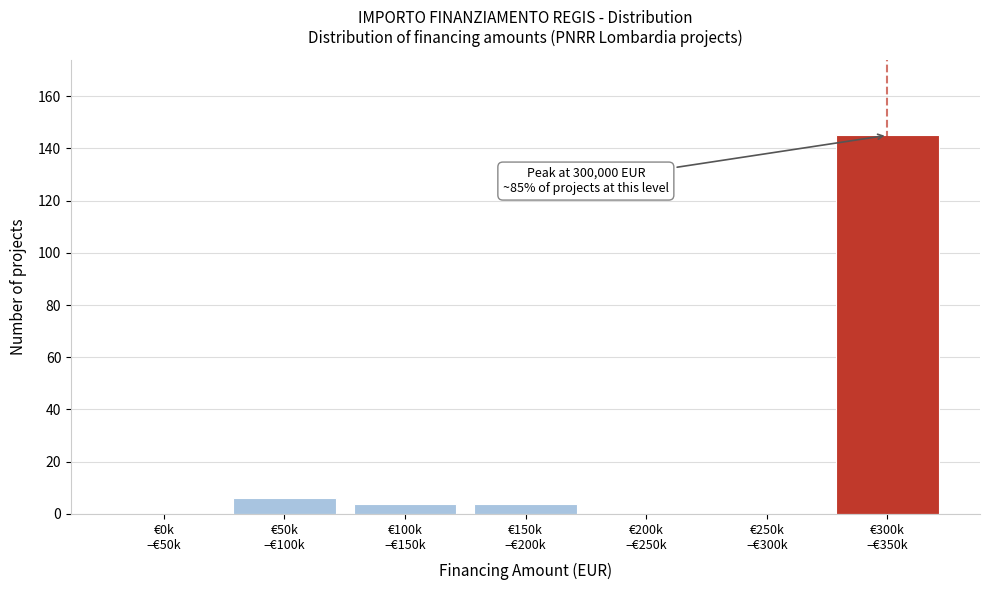

What is the sum of all values?

159